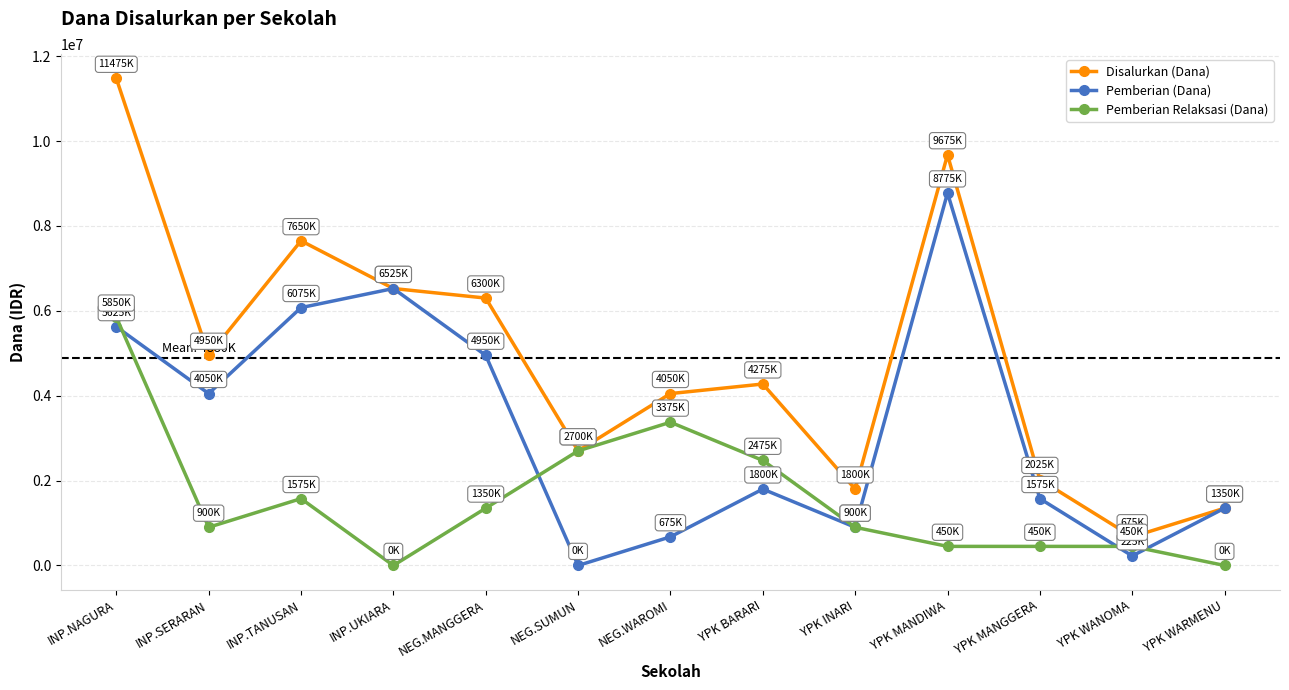

The Pemberian (Dana) series shows 1816281 at YPK WARMENU. True or false?

False